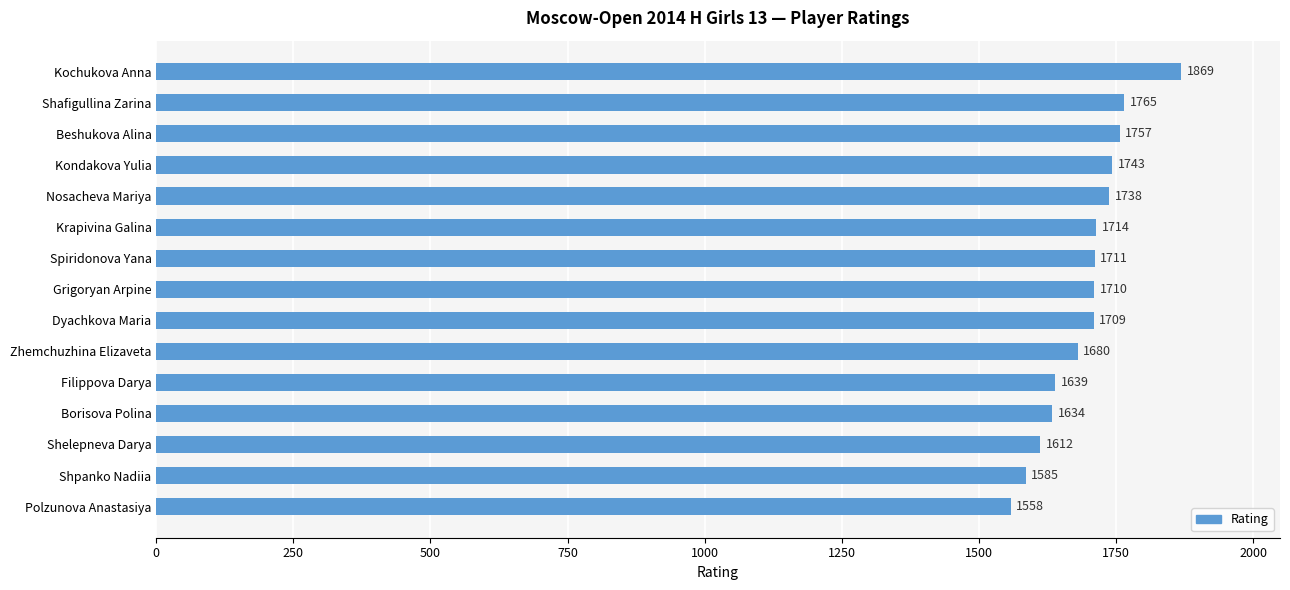

Reading bottom to top, transcribe all the data shown in this chart.

Polzunova Anastasiya=1558	Shpanko Nadiia=1585	Shelepneva Darya=1612	Borisova Polina=1634	Filippova Darya=1639	Zhemchuzhina Elizaveta=1680	Dyachkova Maria=1709	Grigoryan Arpine=1710	Spiridonova Yana=1711	Krapivina Galina=1714	Nosacheva Mariya=1738	Kondakova Yulia=1743	Beshukova Alina=1757	Shafigullina Zarina=1765	Kochukova Anna=1869